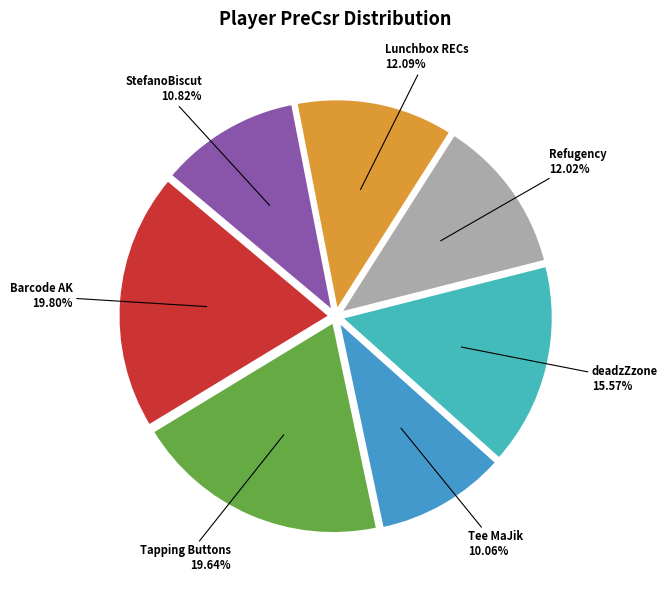

How much of the chart is everything except StefanoBiscut?

89.2%